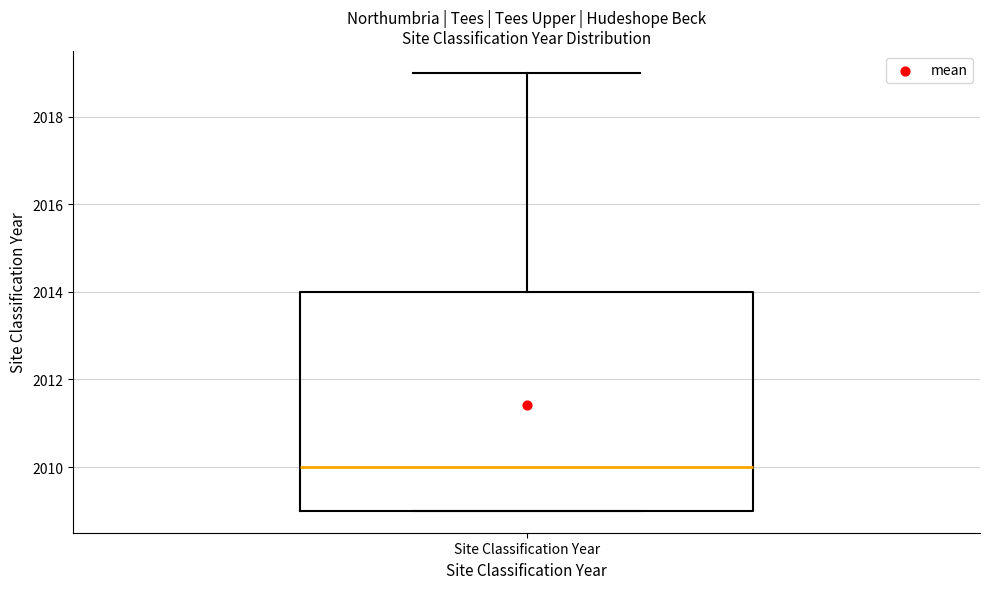

Transcribe this box plot: give where the median line is, the range the box spans, and where the two whiskers end, as read against the y-axis. The values are not printed on the chart, so give them approximately, as read against the axis.

median 2010, box 2009 to 2014, whiskers 2009 to 2019